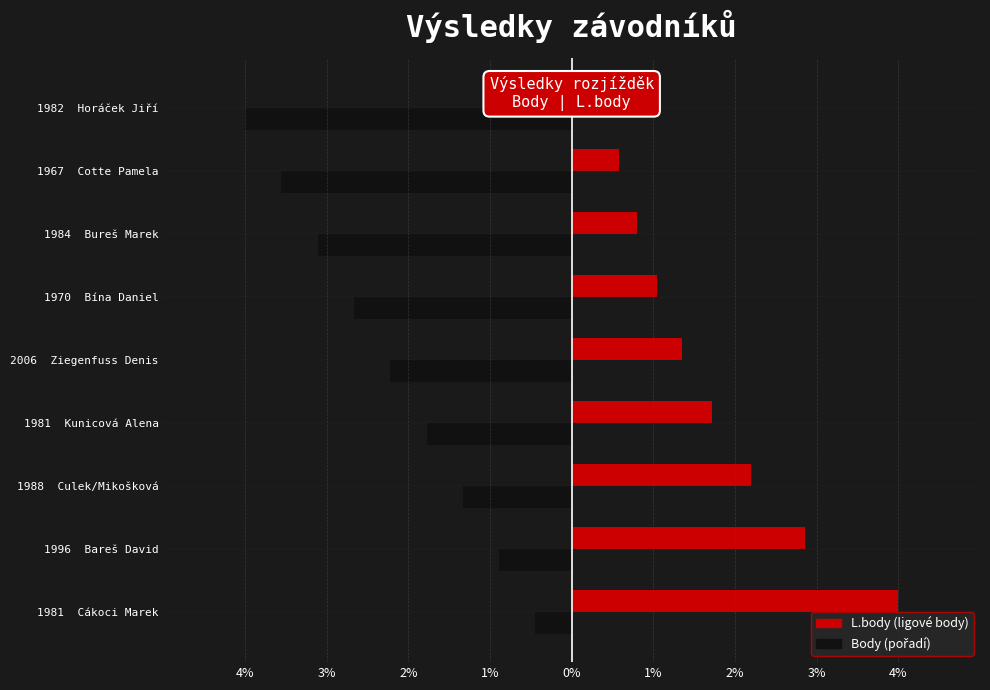

Does the chart contain any negative values?

Yes